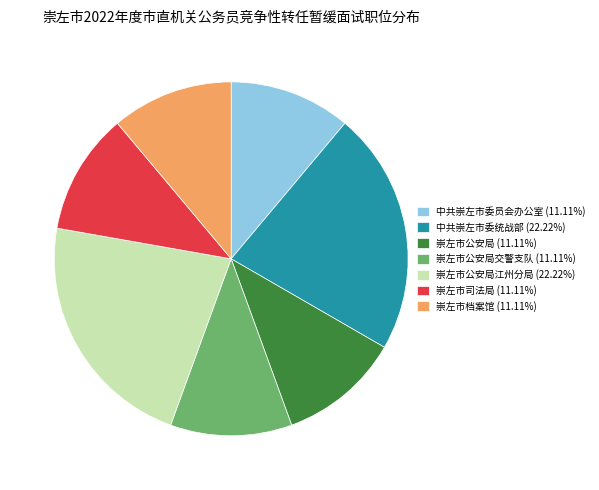

Combined, do 崇左市公安局江州分局 (22.22%) and 崇左市档案馆 (11.11%) account for over 50%?

No